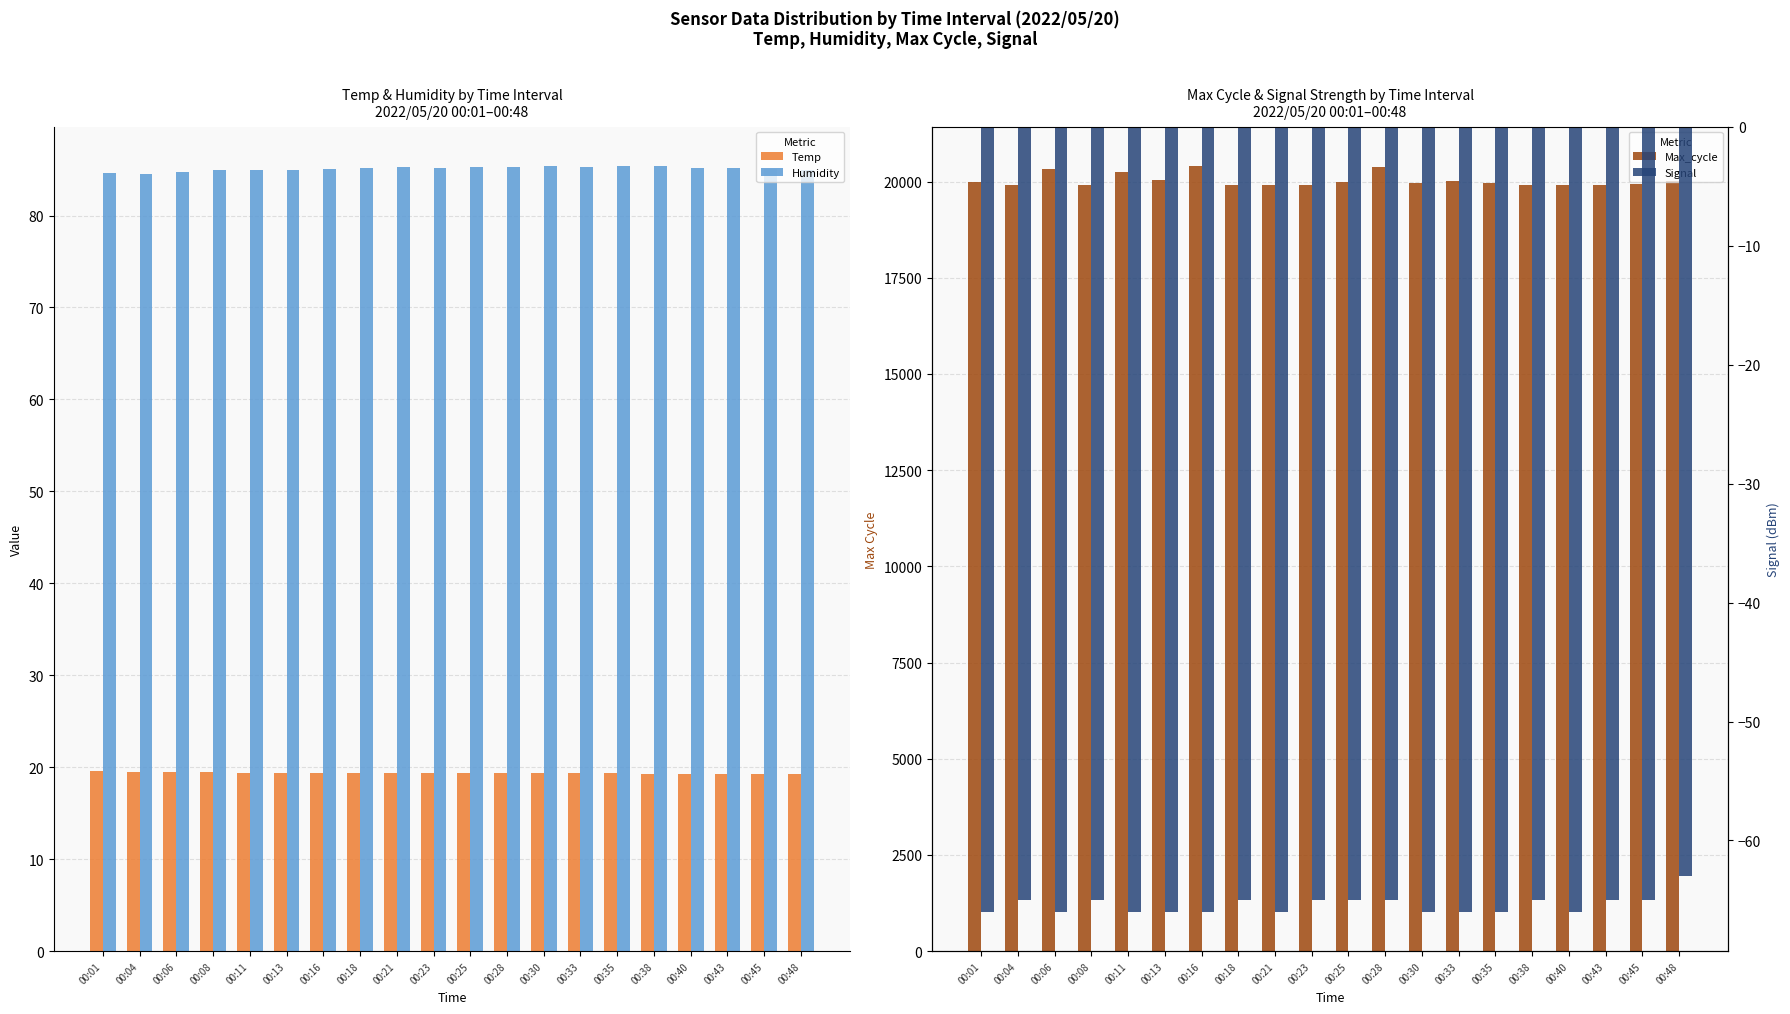

How many series are shown in this chart?

4